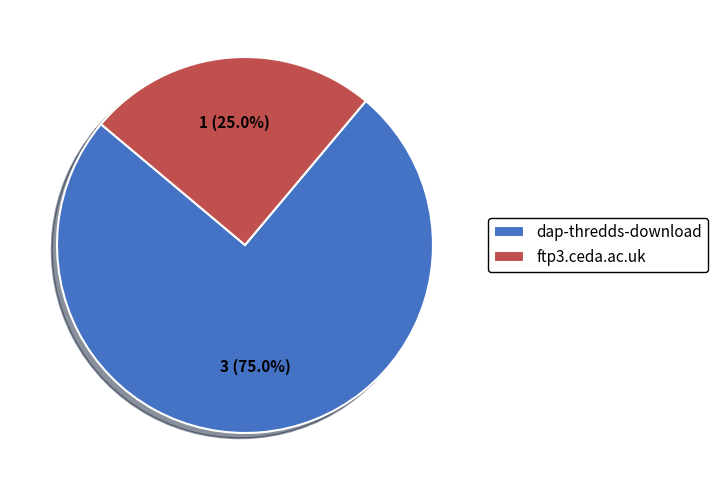

Combined, do dap-thredds-download and ftp3.ceda.ac.uk account for over 50%?

Yes